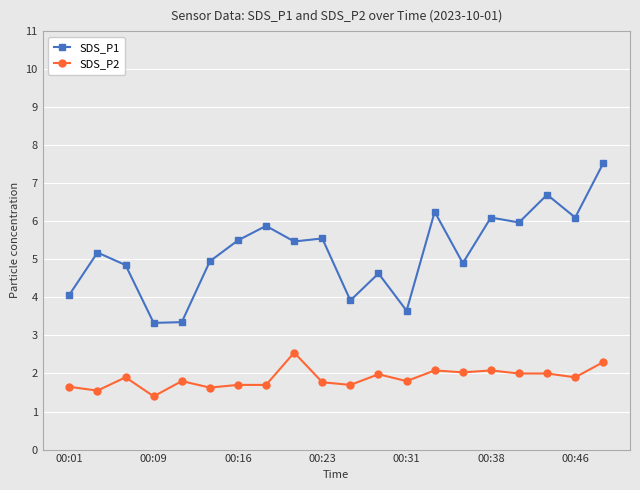

Rank the series by their maximum value, from lowest to highest.

SDS_P2, SDS_P1